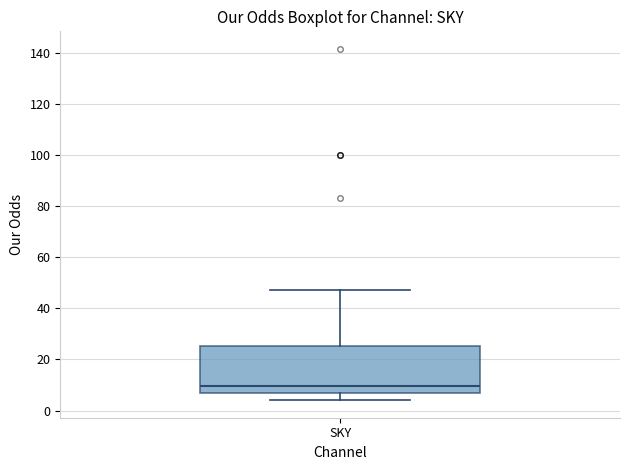

Where is the upper edge of the box for SKY on the y-axis? The values are not printed on the chart, so give them approximately, as read against the axis.

26